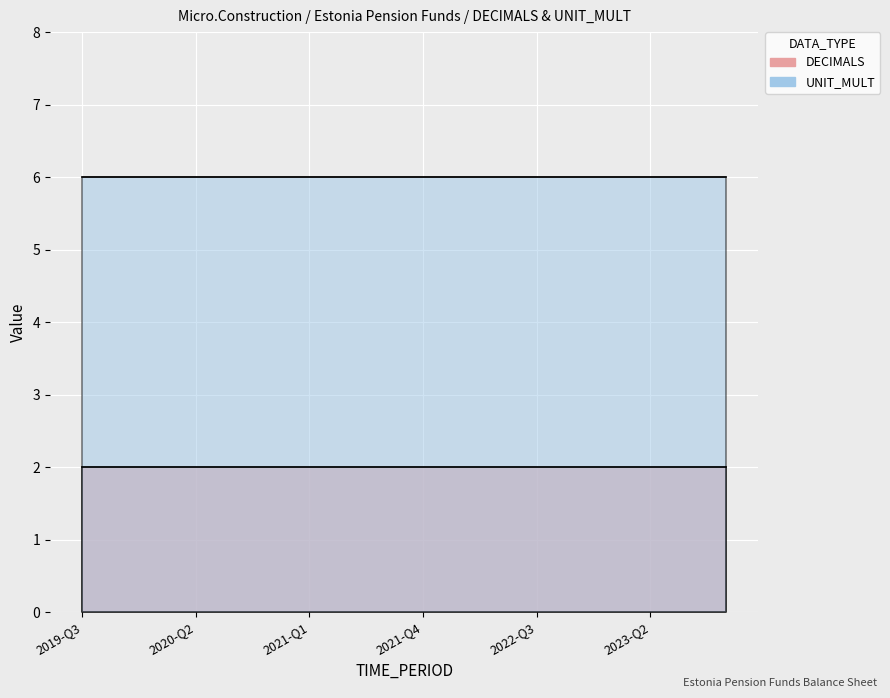

True or false: UNIT_MULT and DECIMALS cross at least once.

False